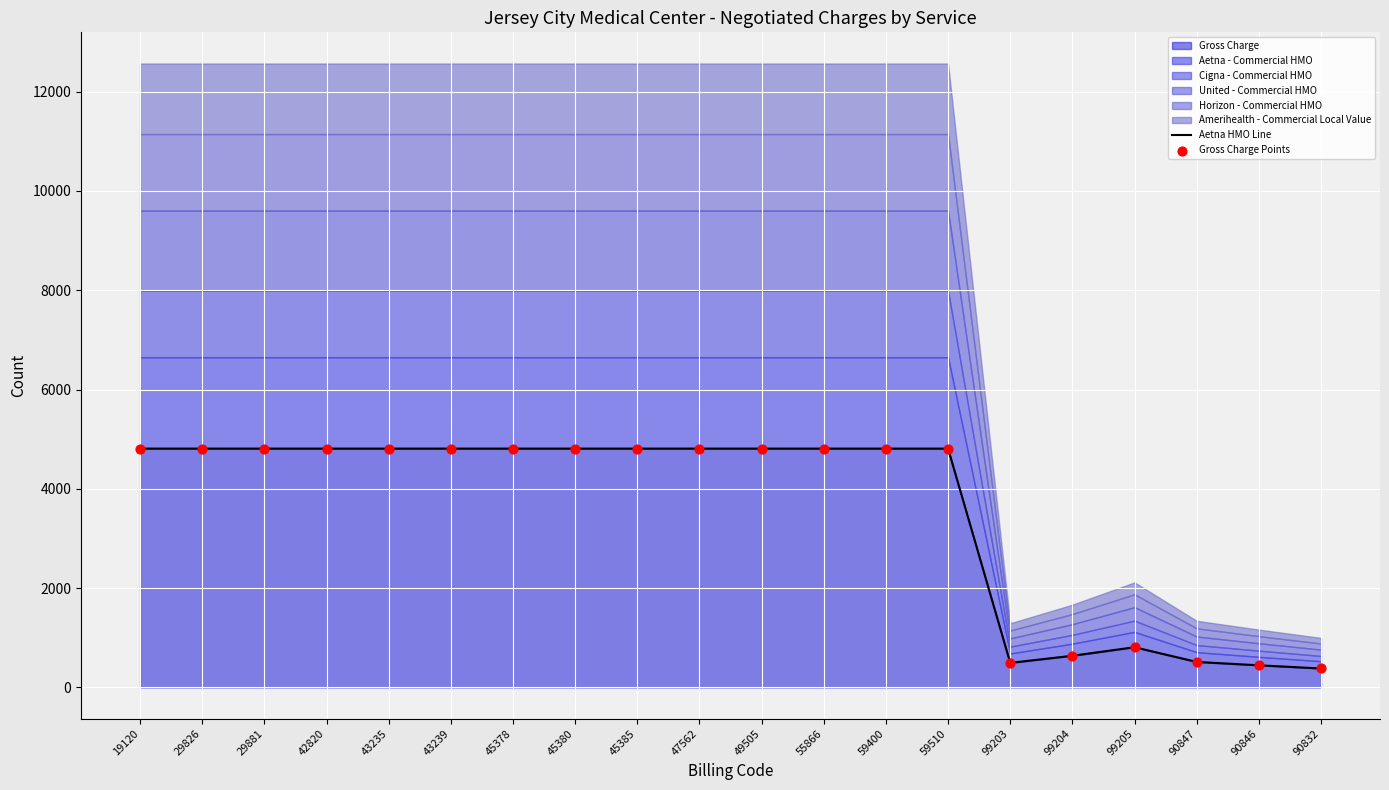

Is it true that Gross Charge equals 446 at 90846?

True